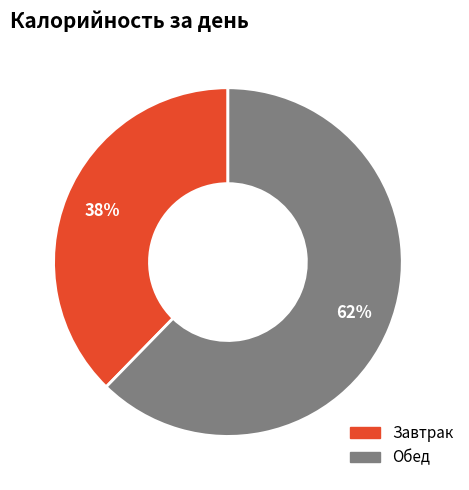

Combined, do Обед and Завтрак account for over 50%?

Yes